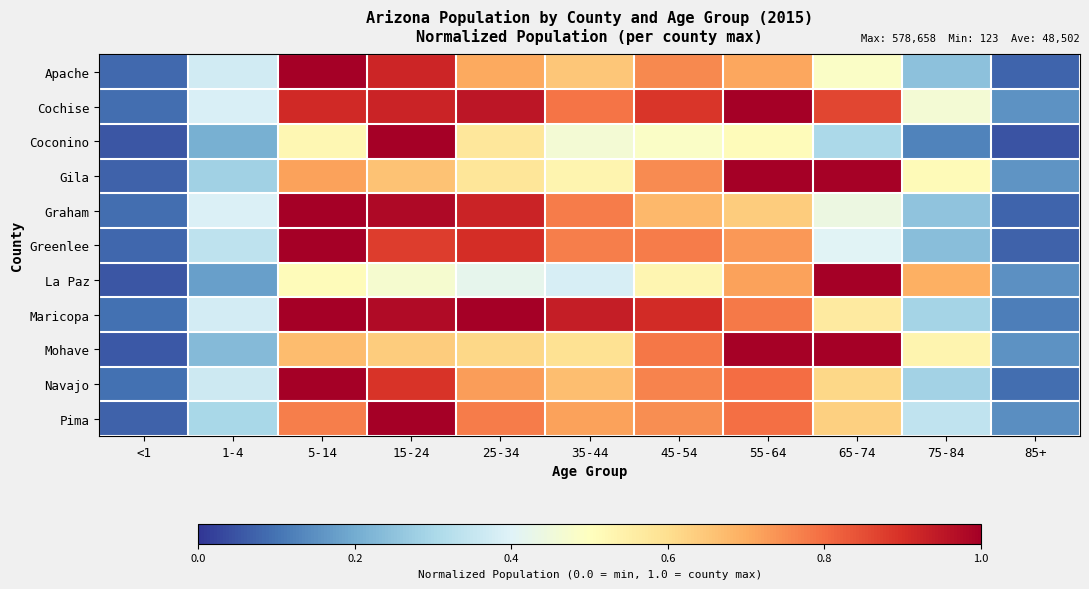

How many series are shown in this chart?

11